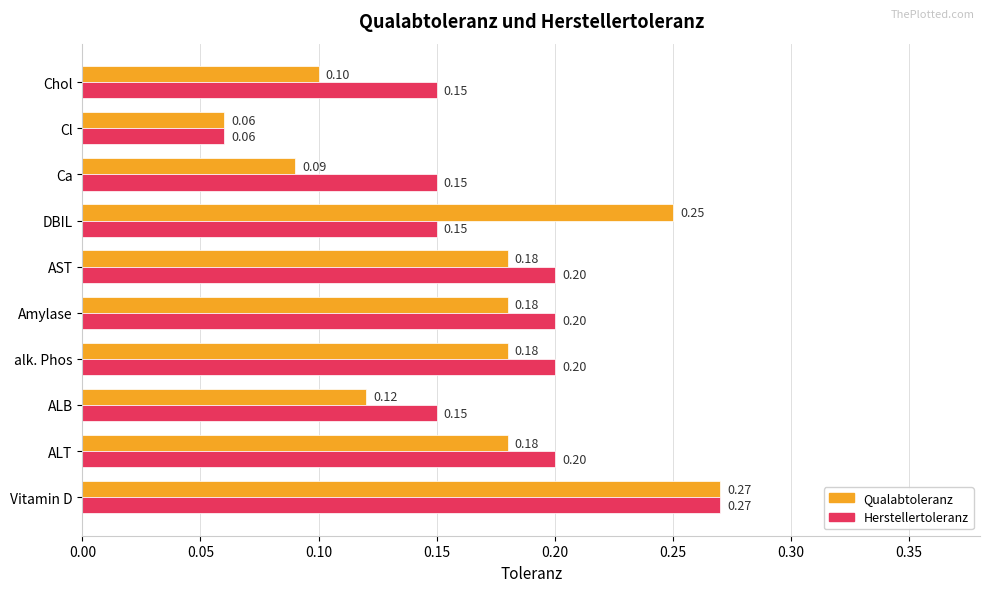

Which series changed the most between ALB and AST?

Qualabtoleranz